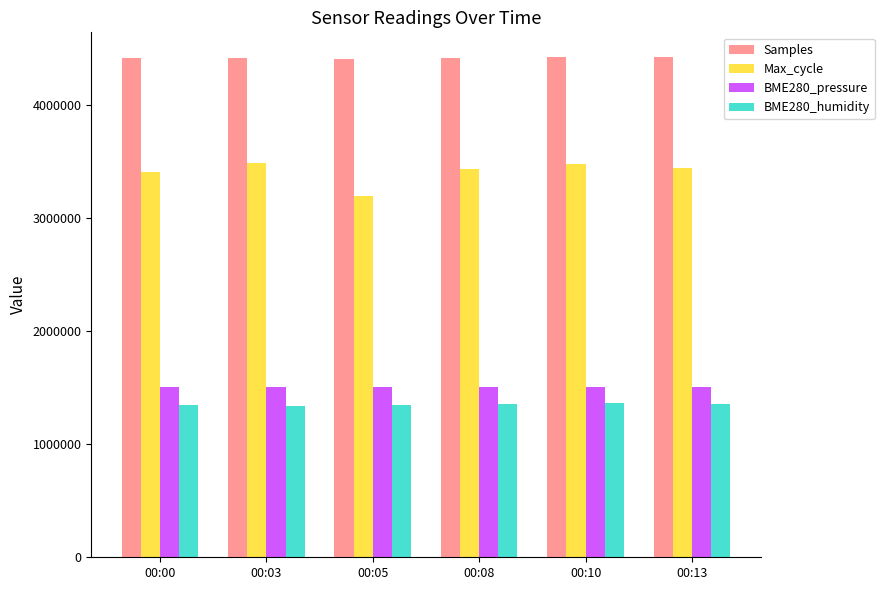

How many values in the BME280_humidity series are below 1354199?

3